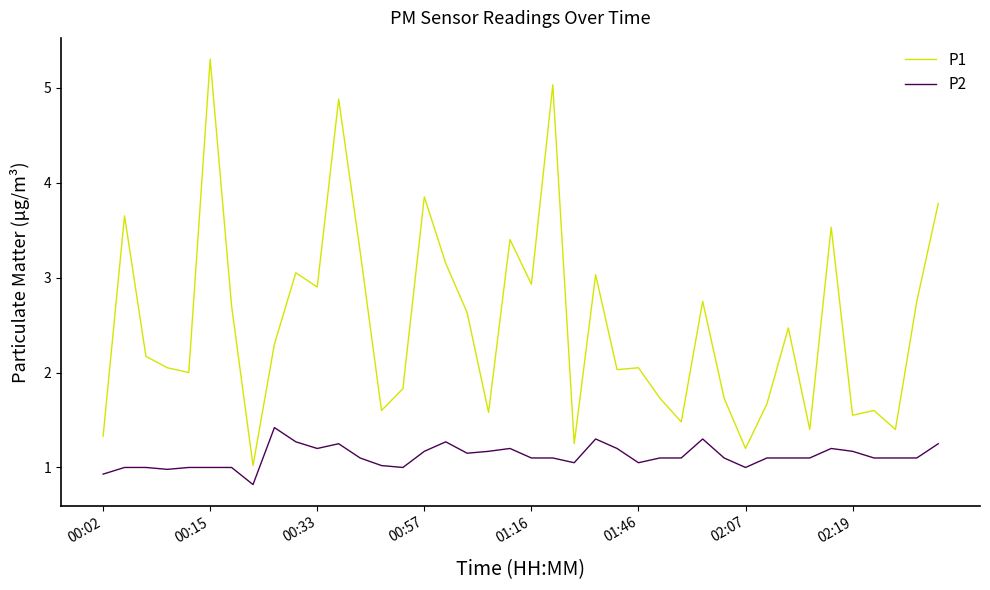

Rank the series by their maximum value, from highest to lowest.

P1, P2